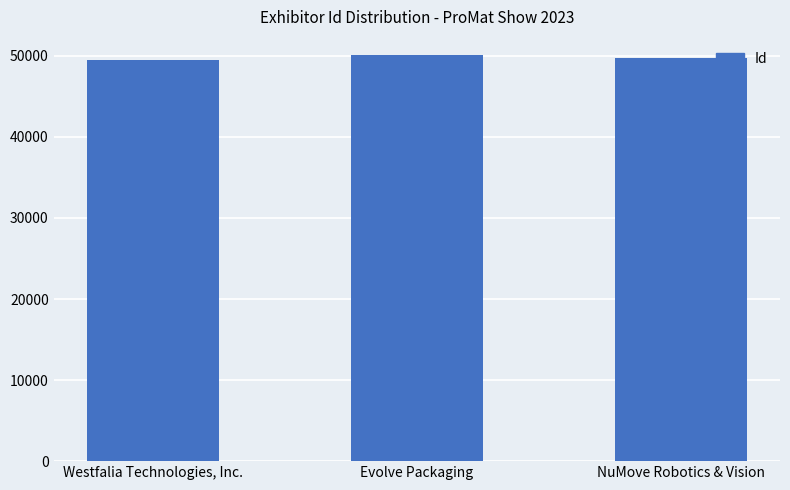

Approximately how many times larger is the value at Evolve Packaging compared to NuMove Robotics & Vision?

1.0